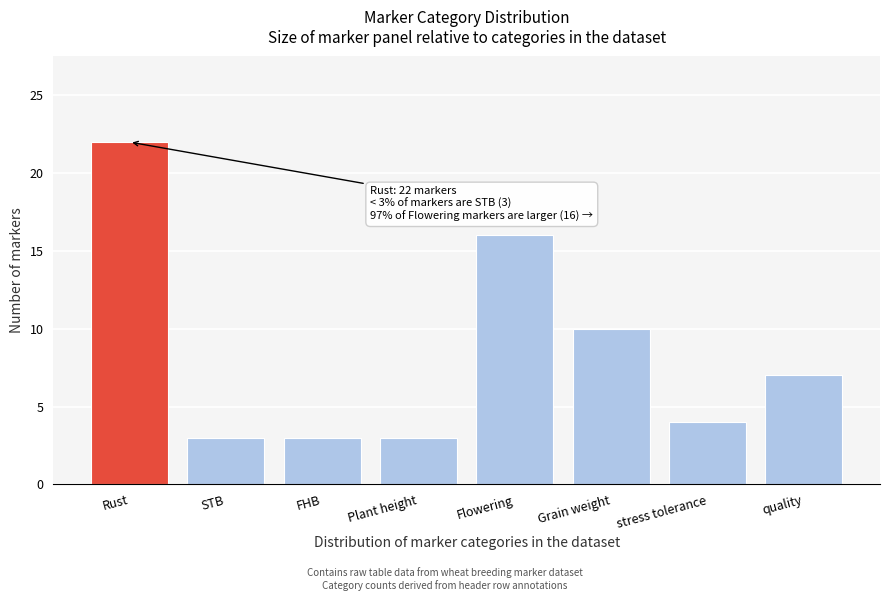

Reading right to left, transcribe all the data shown in this chart.

quality=7	stress tolerance=4	Grain weight=10	Flowering=16	Plant height=3	FHB=3	STB=3	Rust=22